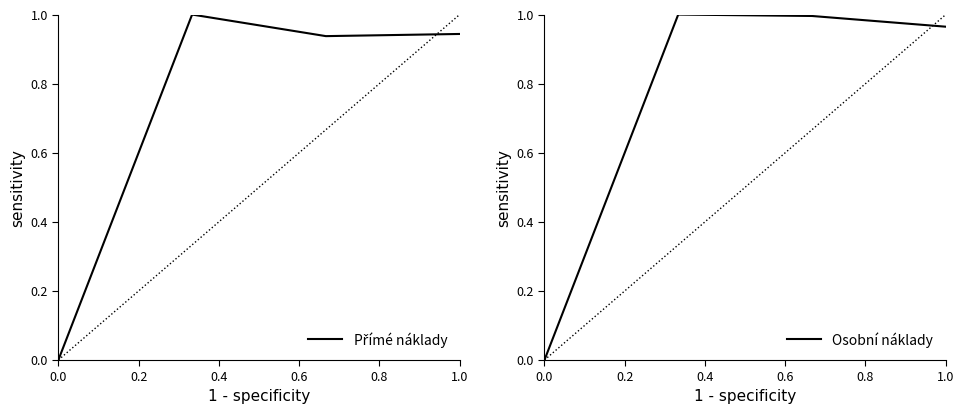

How many interior local peaks does the Osobní náklady series have?

1